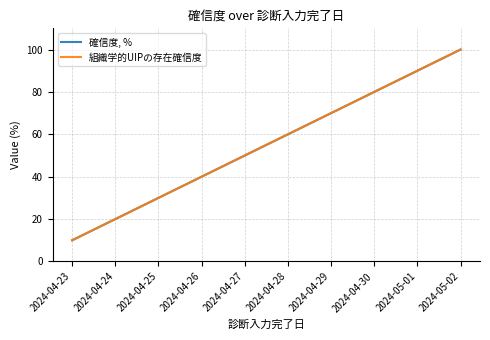

True or false: 組織学的UIPの存在確信度 and 確信度, % intersect in this chart.

False